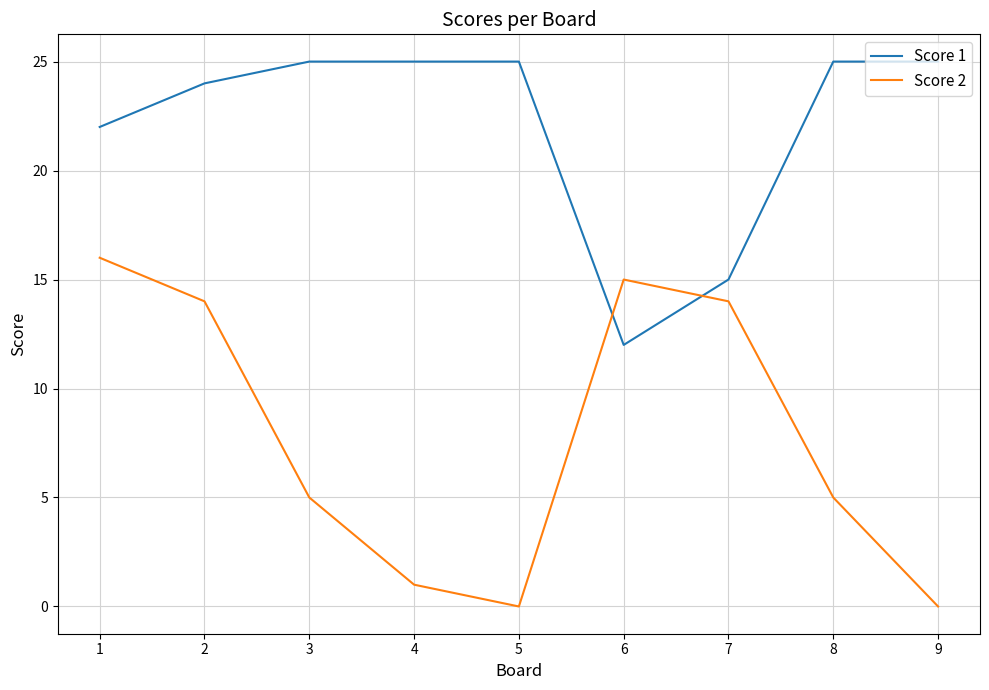

How many interior local peaks does the Score 2 series have?

1